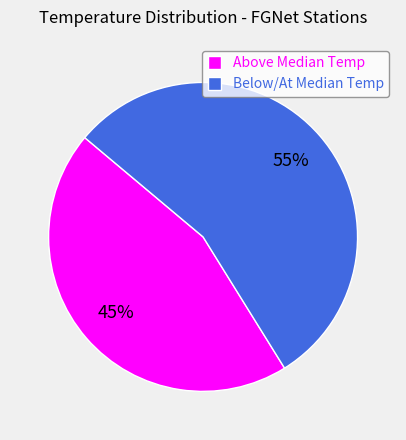

To the nearest percent, what is the average slice percentage?

50%